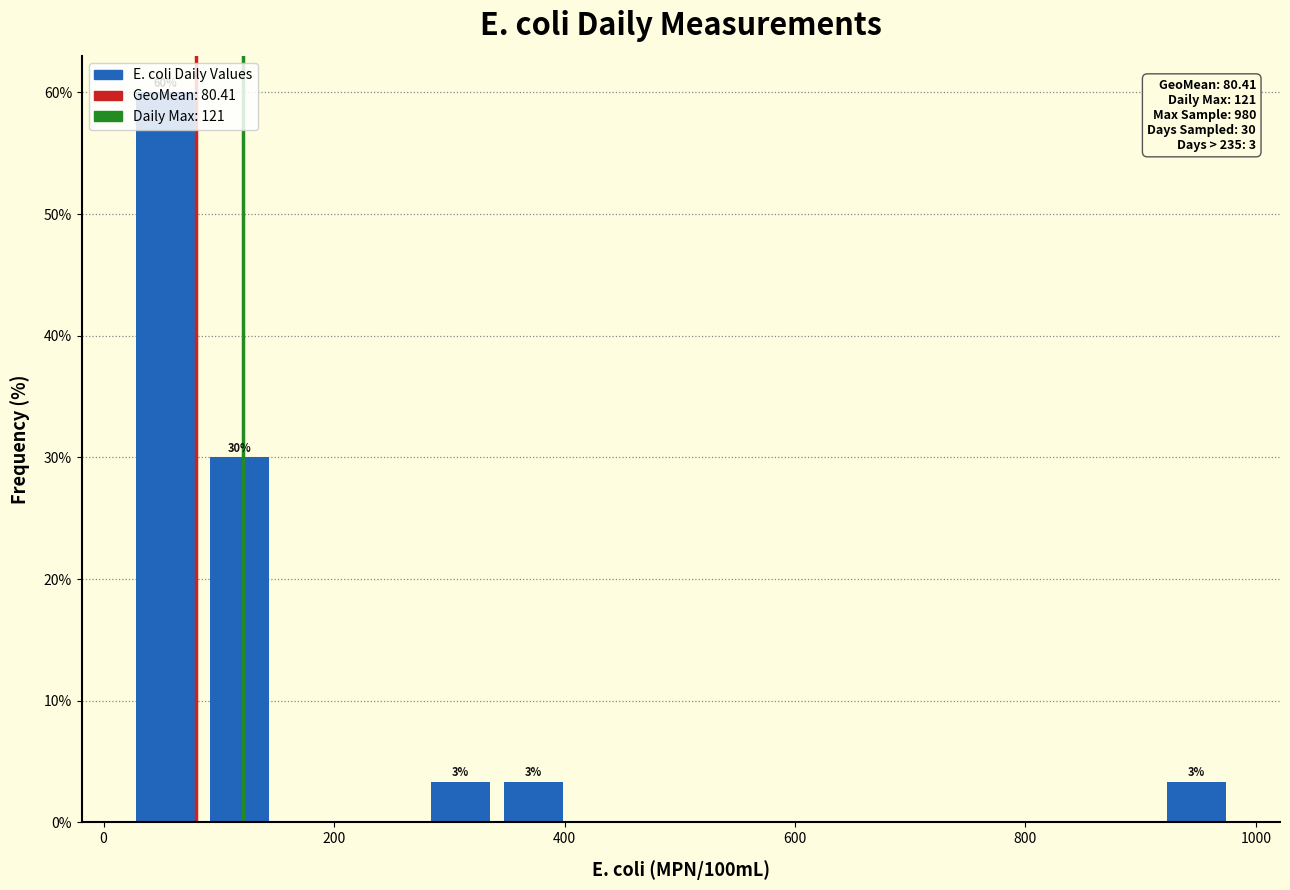

Read against the x-axis, roughly where is the centre of the tallest bar?

60